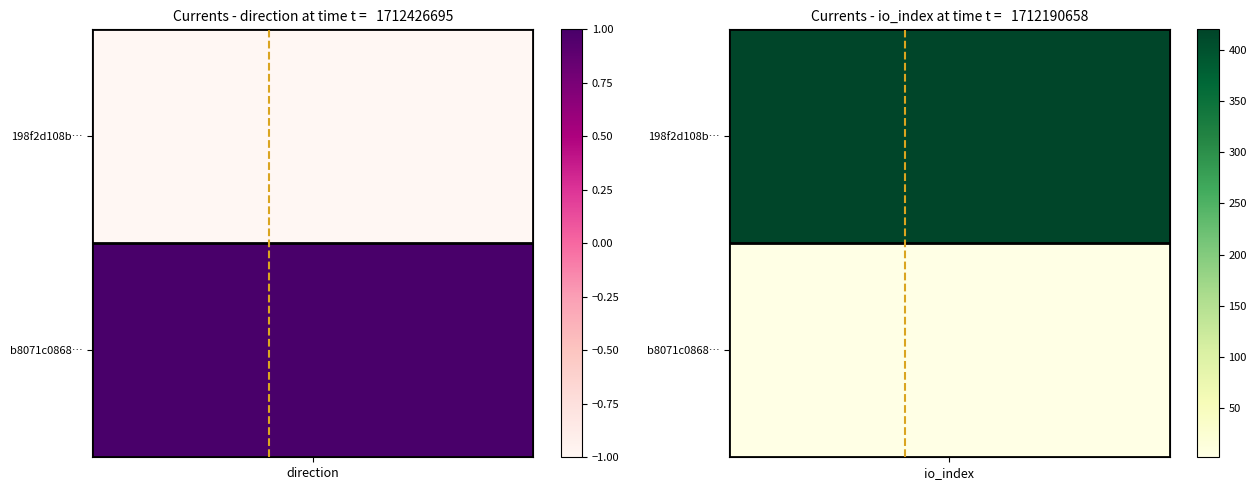

List the series in order of their peak value, lowest first.

b8071c0868cde2be75da9cf7b94aa818076f1e7, 198f2d108b8123e7a2f297efbe287ef8ea2be3f